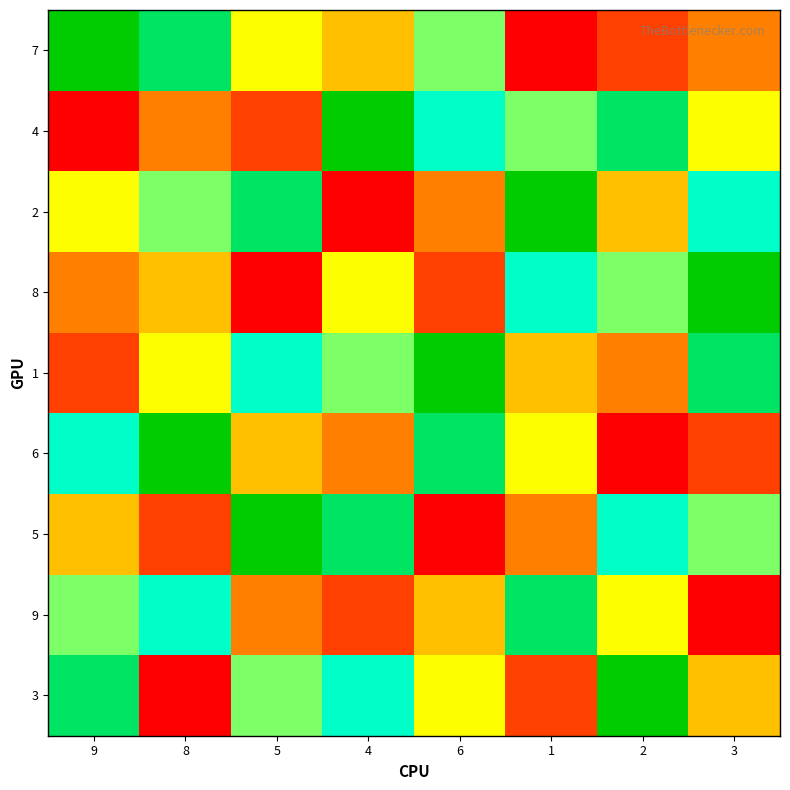

Reading left to right, what are all the values shown in this chart?

7: 9=9	8=8	5=5	4=4	6=6	1=1	2=2	3=3
4: 9=1	8=3	5=2	4=9	6=7	1=6	2=8	3=5
2: 9=5	8=6	5=8	4=1	6=3	1=9	2=4	3=7
8: 9=3	8=4	5=1	4=5	6=2	1=7	2=6	3=9
1: 9=2	8=5	5=7	4=6	6=9	1=4	2=3	3=8
6: 9=7	8=9	5=4	4=3	6=8	1=5	2=1	3=2
5: 9=4	8=2	5=9	4=8	6=1	1=3	2=7	3=6
9: 9=6	8=7	5=3	4=2	6=4	1=8	2=5	3=1
3: 9=8	8=1	5=6	4=7	6=5	1=2	2=9	3=4